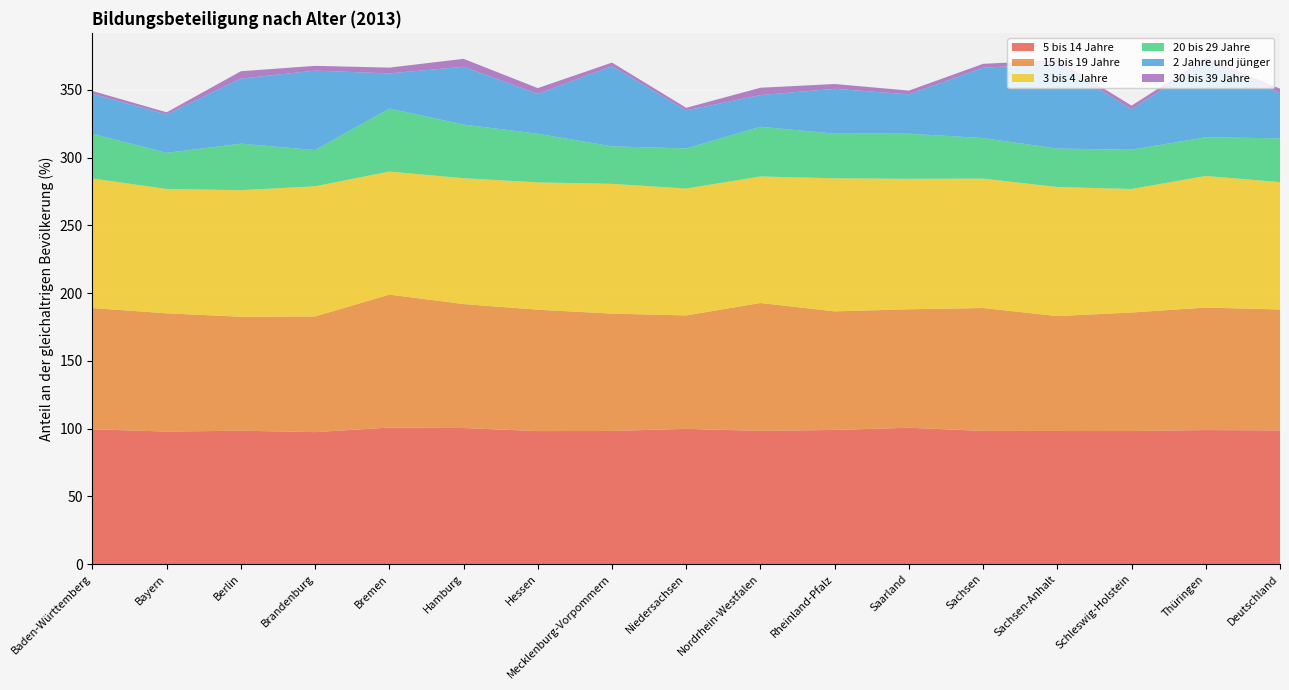

Reading left to right, extract all data points from this chart.

5 bis 14 Jahre: Baden-Württemberg=99.6	Bayern=97.8	Berlin=98.5	Brandenburg=97.4	Bremen=100.8	Hamburg=100.5	Hessen=98.2	Mecklenburg-Vorpommern=98.3	Niedersachsen=99.9	Nordrhein-Westfalen=98.3	Rheinland-Pfalz=99.1	Saarland=100.7	Sachsen=98.3	Sachsen-Anhalt=98.3	Schleswig-Holstein=98.2	Thüringen=99.0	Deutschland=98.7
15 bis 19 Jahre: Baden-Württemberg=89.4	Bayern=87.2	Berlin=84.1	Brandenburg=85.3	Bremen=98.1	Hamburg=91.4	Hessen=89.5	Mecklenburg-Vorpommern=86.5	Niedersachsen=83.7	Nordrhein-Westfalen=94.4	Rheinland-Pfalz=87.5	Saarland=87.4	Sachsen=90.7	Sachsen-Anhalt=84.7	Schleswig-Holstein=87.4	Thüringen=90.4	Deutschland=89.2
20 bis 29 Jahre: Baden-Württemberg=33.0	Bayern=26.7	Berlin=34.3	Brandenburg=26.7	Bremen=46.5	Hamburg=39.6	Hessen=35.9	Mecklenburg-Vorpommern=27.7	Niedersachsen=29.6	Nordrhein-Westfalen=36.7	Rheinland-Pfalz=32.9	Saarland=33.3	Sachsen=29.9	Sachsen-Anhalt=28.4	Schleswig-Holstein=28.9	Thüringen=28.6	Deutschland=32.3
3 bis 4 Jahre: Baden-Württemberg=95.6	Bayern=91.7	Berlin=93.4	Brandenburg=96.1	Bremen=90.8	Hamburg=92.8	Hessen=93.9	Mecklenburg-Vorpommern=95.7	Niedersachsen=93.6	Nordrhein-Westfalen=93.3	Rheinland-Pfalz=98.2	Saarland=96.3	Sachsen=95.5	Sachsen-Anhalt=95.2	Schleswig-Holstein=91.1	Thüringen=97.1	Deutschland=94.0
30 bis 39 Jahre: Baden-Württemberg=2.1	Bayern=1.6	Berlin=5.4	Brandenburg=3.5	Bremen=4.3	Hamburg=5.8	Hessen=4.3	Mecklenburg-Vorpommern=2.6	Niedersachsen=1.9	Nordrhein-Westfalen=5.4	Rheinland-Pfalz=3.6	Saarland=2.8	Sachsen=2.9	Sachsen-Anhalt=2.7	Schleswig-Holstein=2.7	Thüringen=2.1	Deutschland=3.4
2 Jahre und jünger: Baden-Württemberg=29.5	Bayern=28.3	Berlin=48.0	Brandenburg=58.6	Bremen=25.9	Hamburg=42.6	Hessen=29.4	Mecklenburg-Vorpommern=59.2	Niedersachsen=28.1	Nordrhein-Westfalen=23.4	Rheinland-Pfalz=33.1	Saarland=29.0	Sachsen=51.9	Sachsen-Anhalt=62.7	Schleswig-Holstein=29.8	Thüringen=56.3	Deutschland=33.3